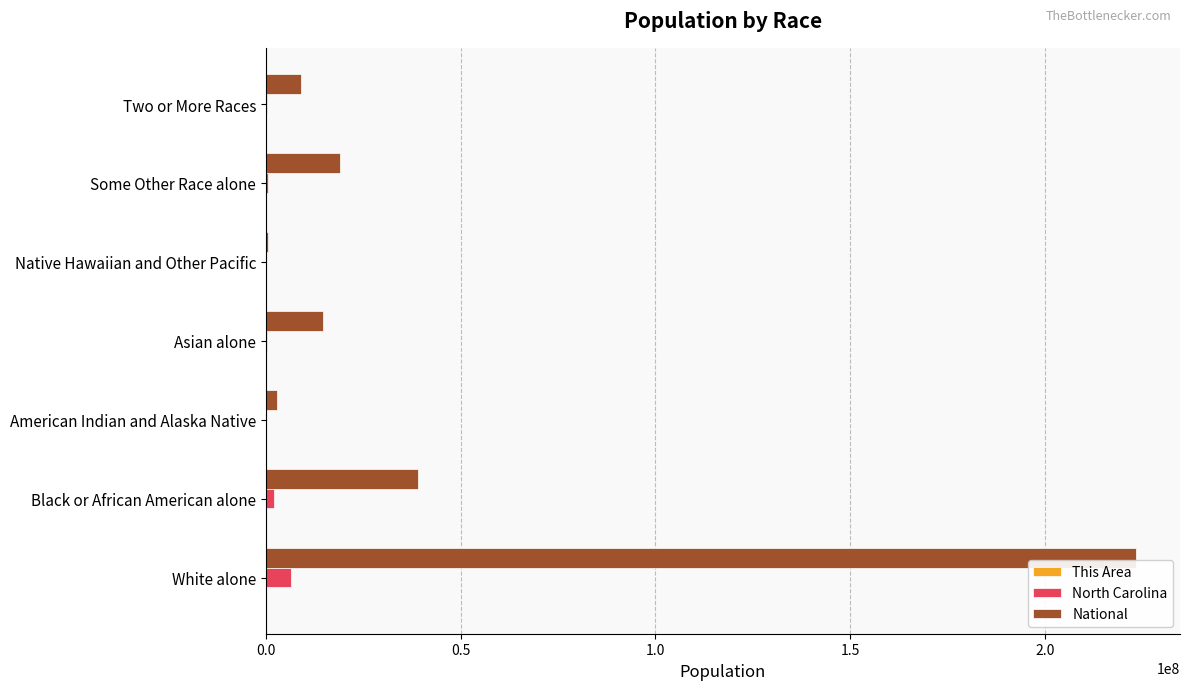

True or false: National has a value of 19107368 at Some Other Race alone.

True